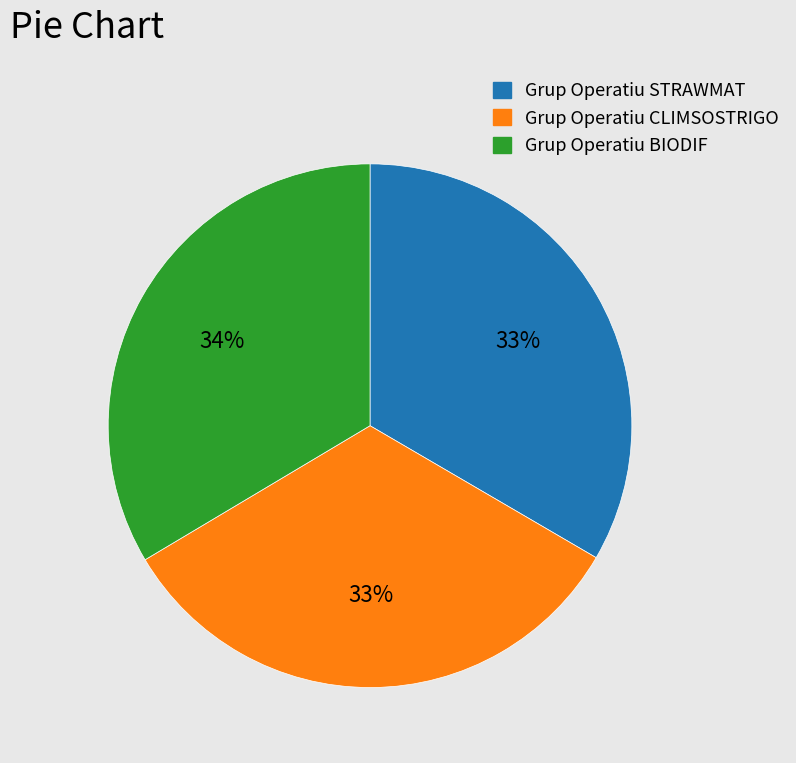

Does Grup Operatiu BIODIF account for over 50% of the chart?

No